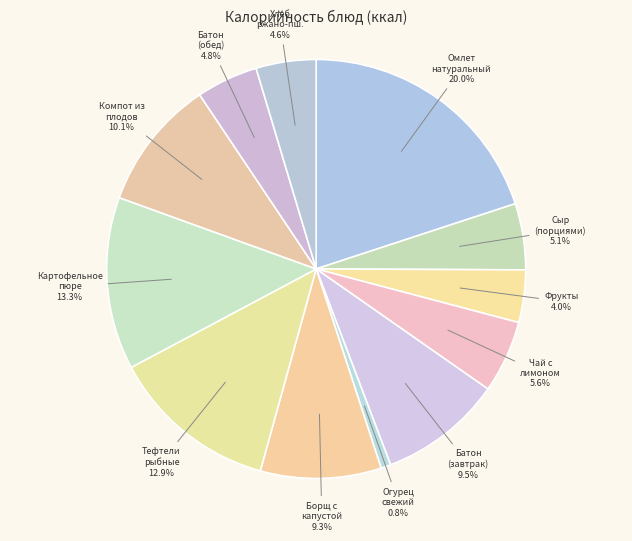

Does Борщ с капустой represent more than half of the total?

No